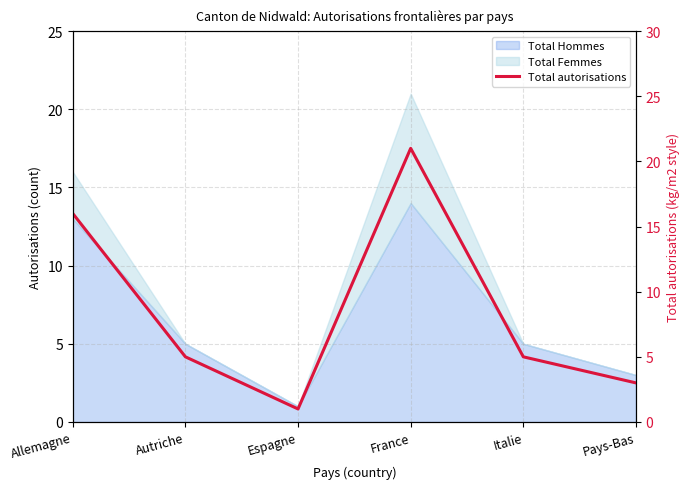

What is the difference between the maximum and minimum values?

20